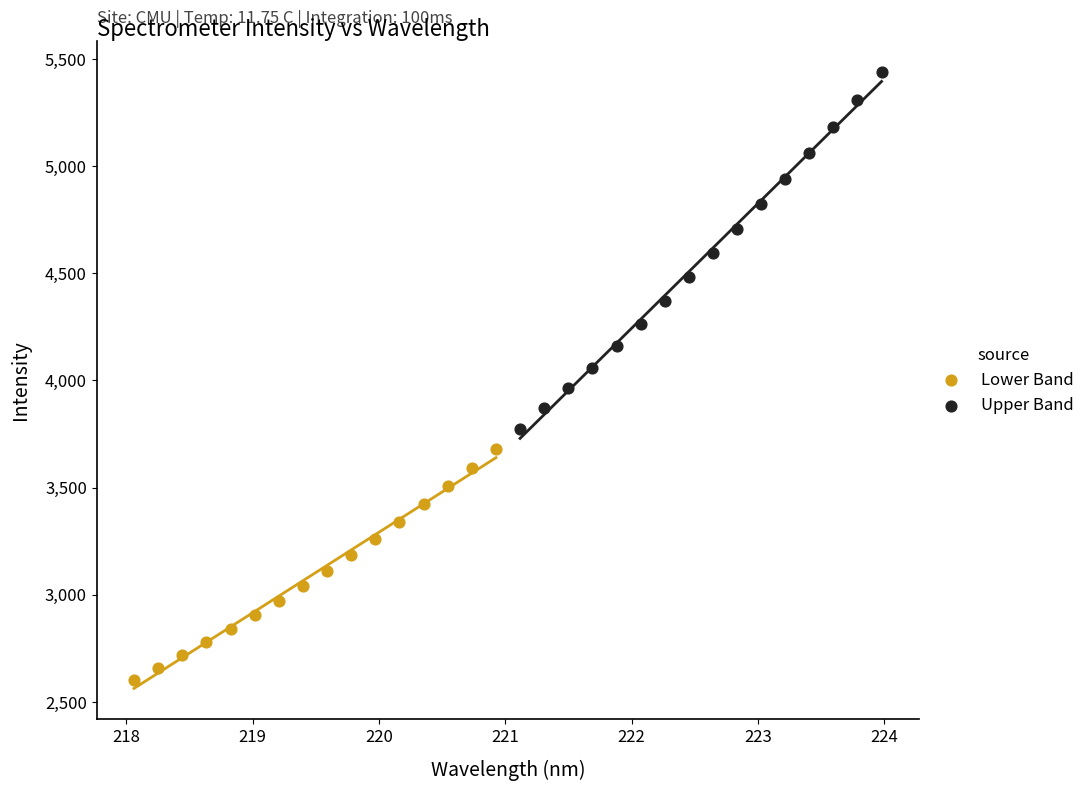

Which series contains the lowest Y value?

Lower Band